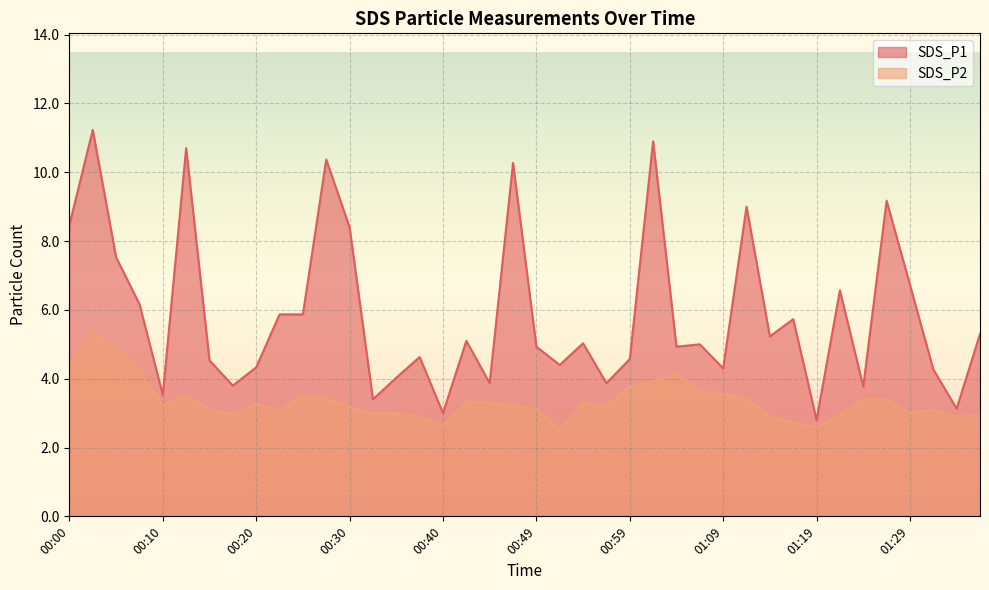

How many interior local peaks does the SDS_P2 series have?

8